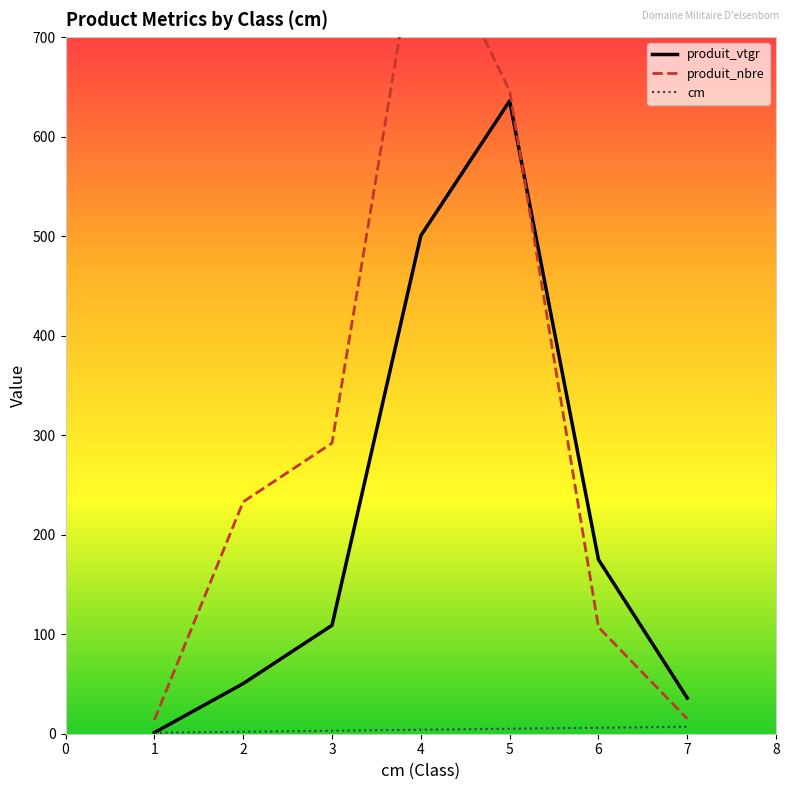

What is the approximate value of produit_vtgr at 6?

175.0